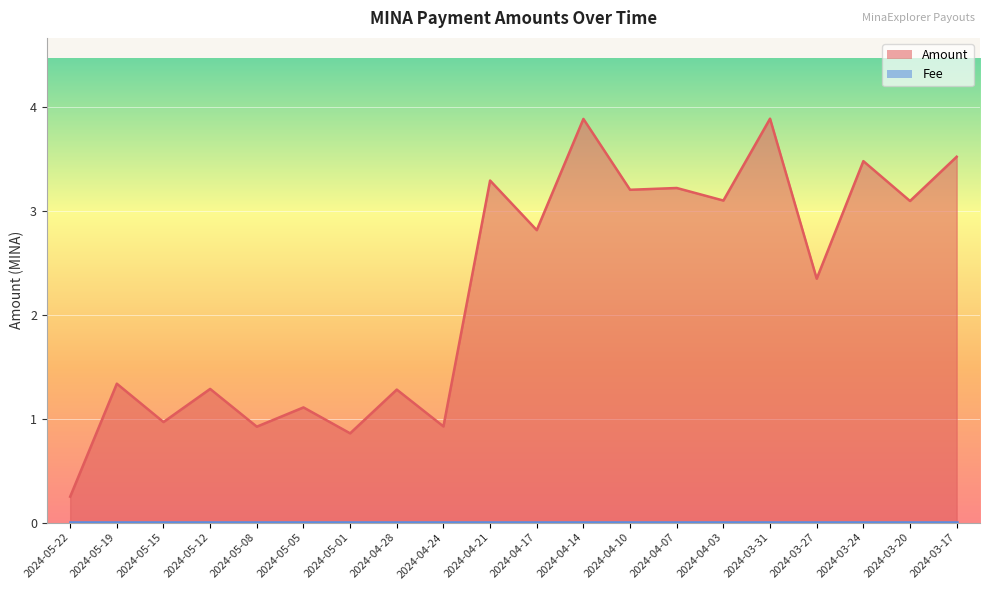

Reading left to right, transcribe all the data shown in this chart.

0.2	1.3	1.0	1.3	0.9	1.1	0.9	1.3	0.9	3.3	2.8	3.9	3.2	3.2	3.1	3.9	2.3	3.5	3.1	3.5